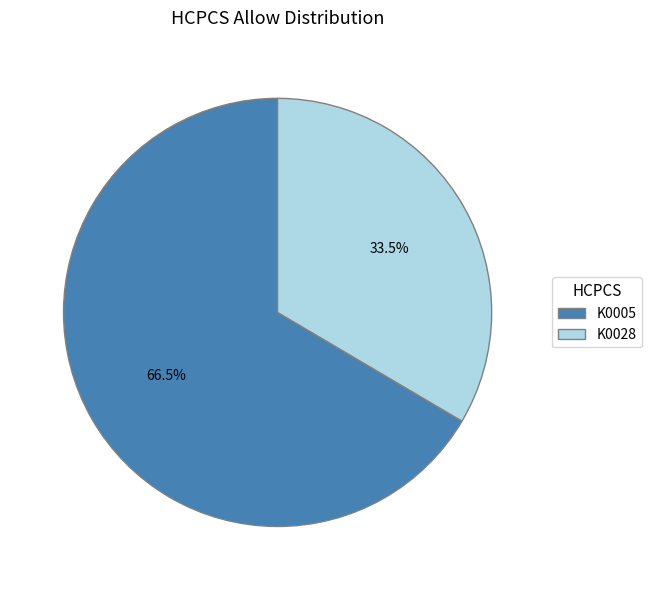

To the nearest percent, what is the combined percentage of K0028 and K0005?

100%